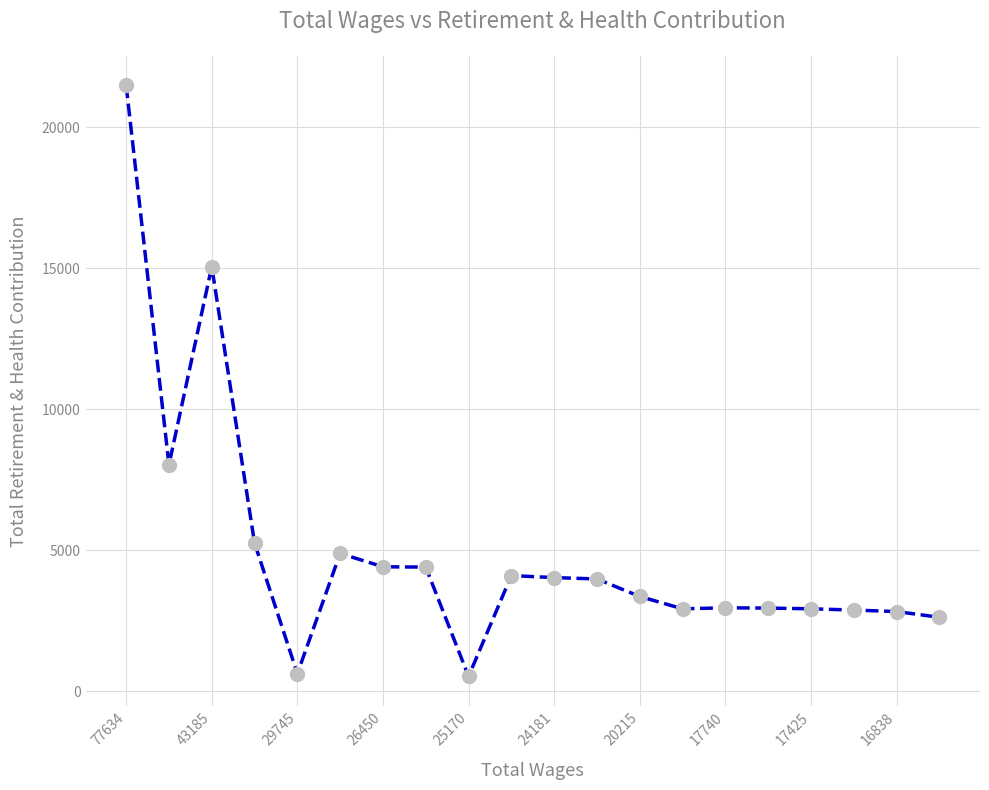

What is the difference between the maximum and minimum values?

20950